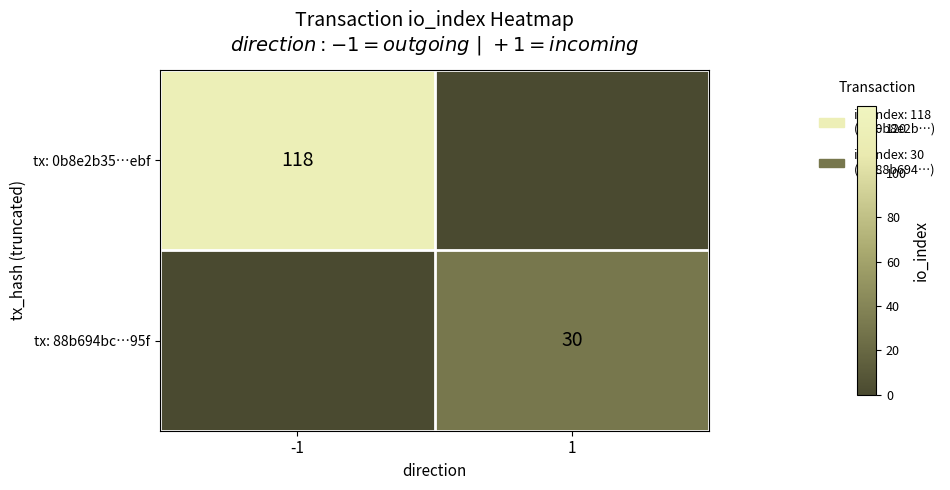

Which has a higher value, -1 or 1?

-1